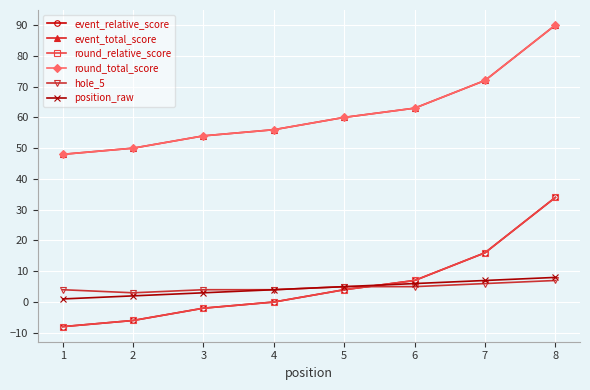

Which series has the largest range (max minus min)?

event_relative_score